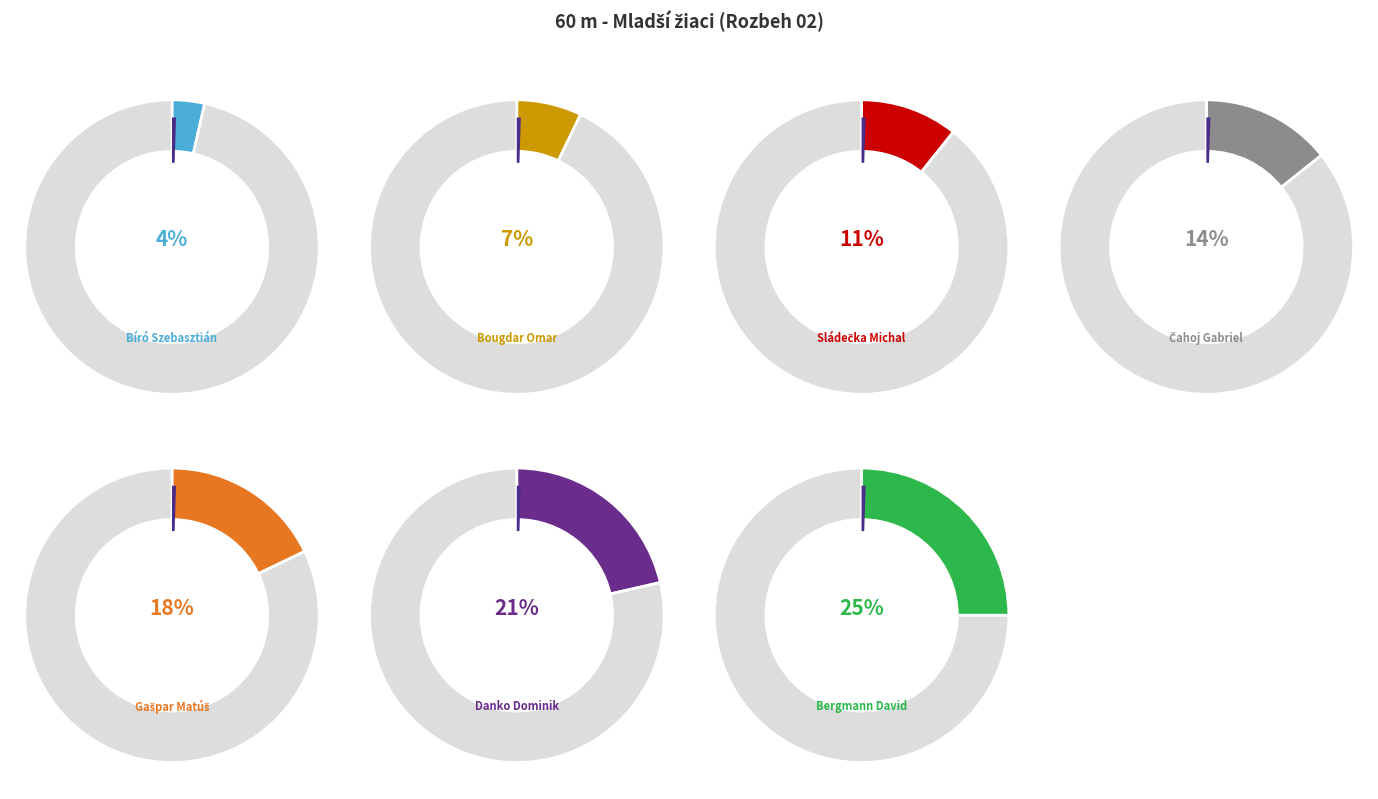

How many segments does this pie chart have?

7